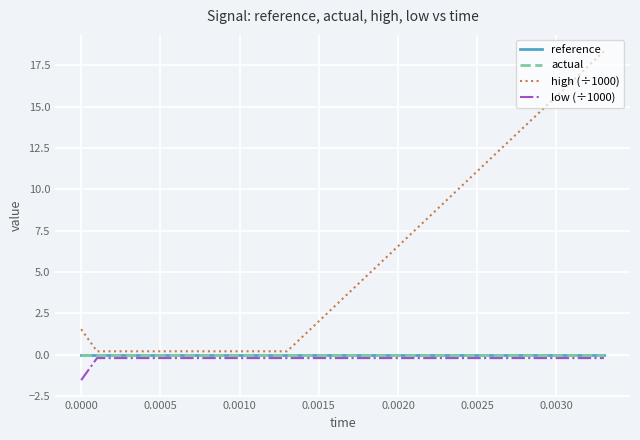

True or false: actual and reference intersect in this chart.

False